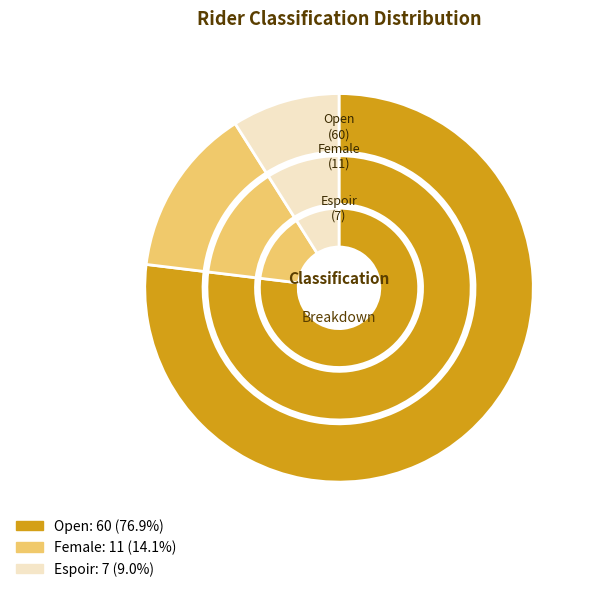

Rank the categories by value from lowest to highest.

Espoir, Female, Open